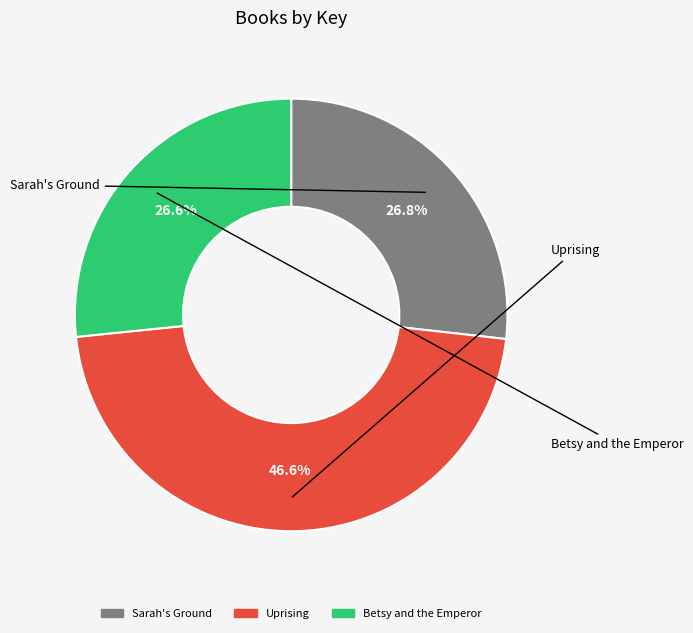

The Uprising slice represents 39% of the pie. True or false?

False